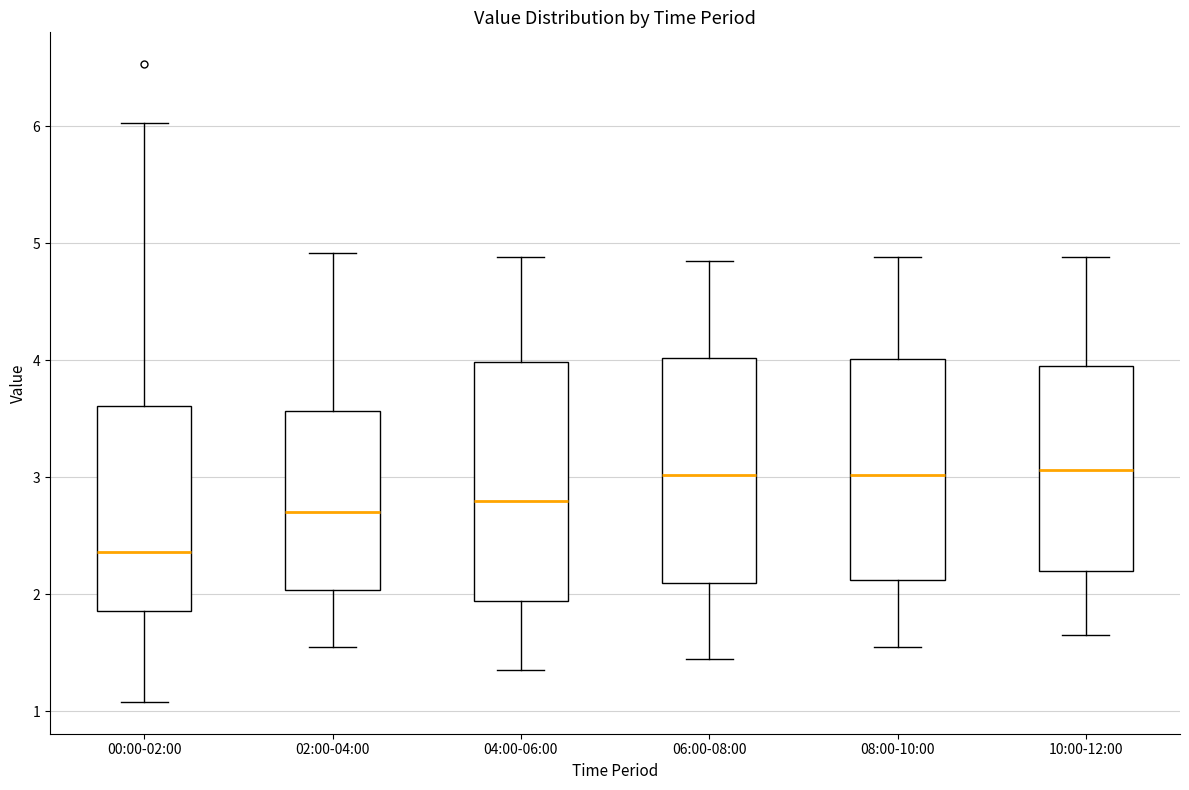

Reading left to right, read every box against the y-axis: the position of its median line, the range the box covers, and the ends of its whiskers. The values are not printed on the chart, so give them approximately, as read against the axis.

00:00-02:00: median 2.4, box 1.9 to 3.6, whiskers 1.1 to 6.0
02:00-04:00: median 2.7, box 2.0 to 3.6, whiskers 1.6 to 4.9
04:00-06:00: median 2.8, box 1.9 to 4.0, whiskers 1.4 to 4.9
06:00-08:00: median 3.0, box 2.1 to 4.0, whiskers 1.5 to 4.9
08:00-10:00: median 3.0, box 2.1 to 4.0, whiskers 1.6 to 4.9
10:00-12:00: median 3.1, box 2.2 to 4.0, whiskers 1.7 to 4.9